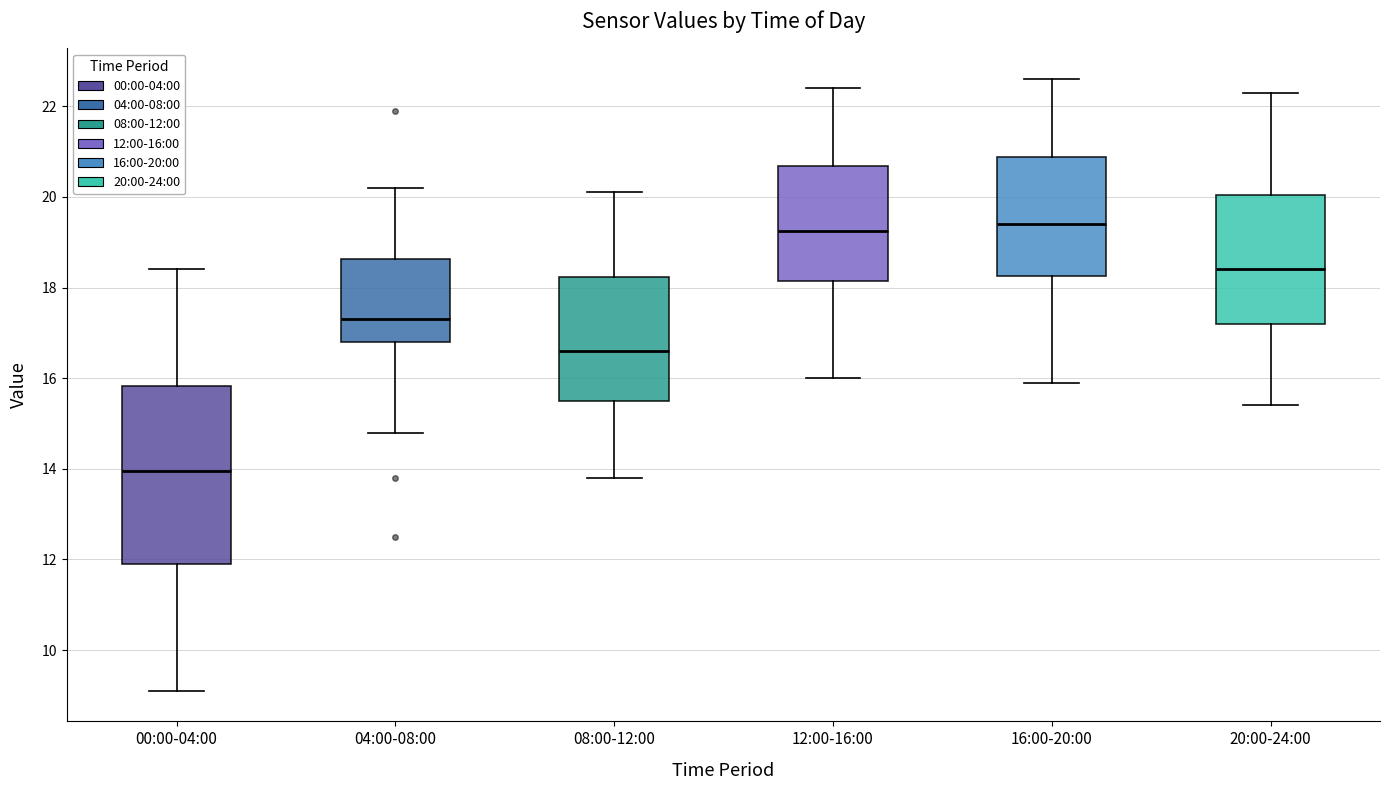

Which box is the tallest, from its lower edge to its upper edge?

00:00-04:00